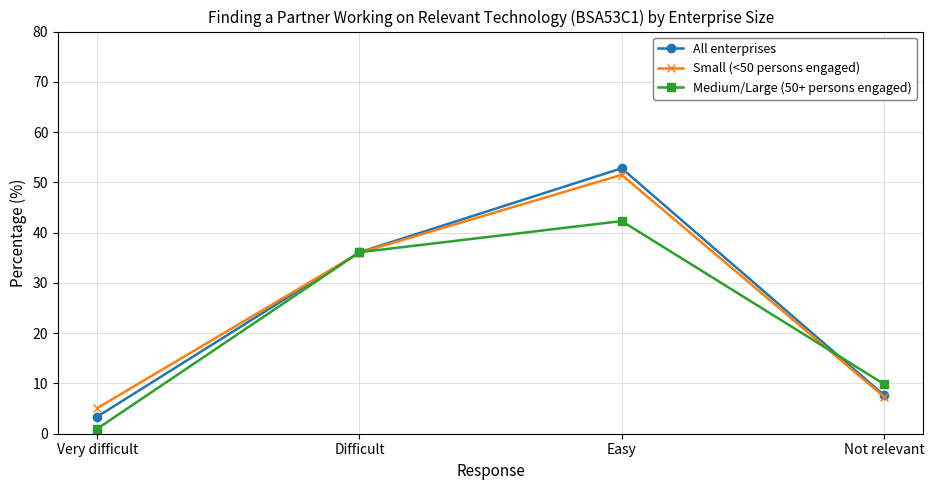

How many lines are shown in the chart?

3